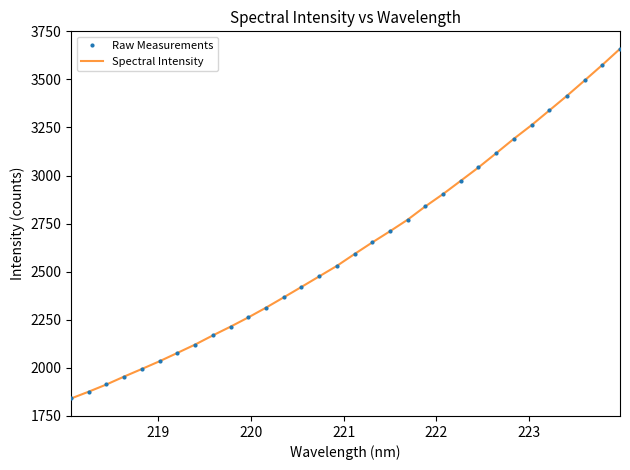

What is the value of the Spectral Intensity point at the 28th from the left?

3338.4